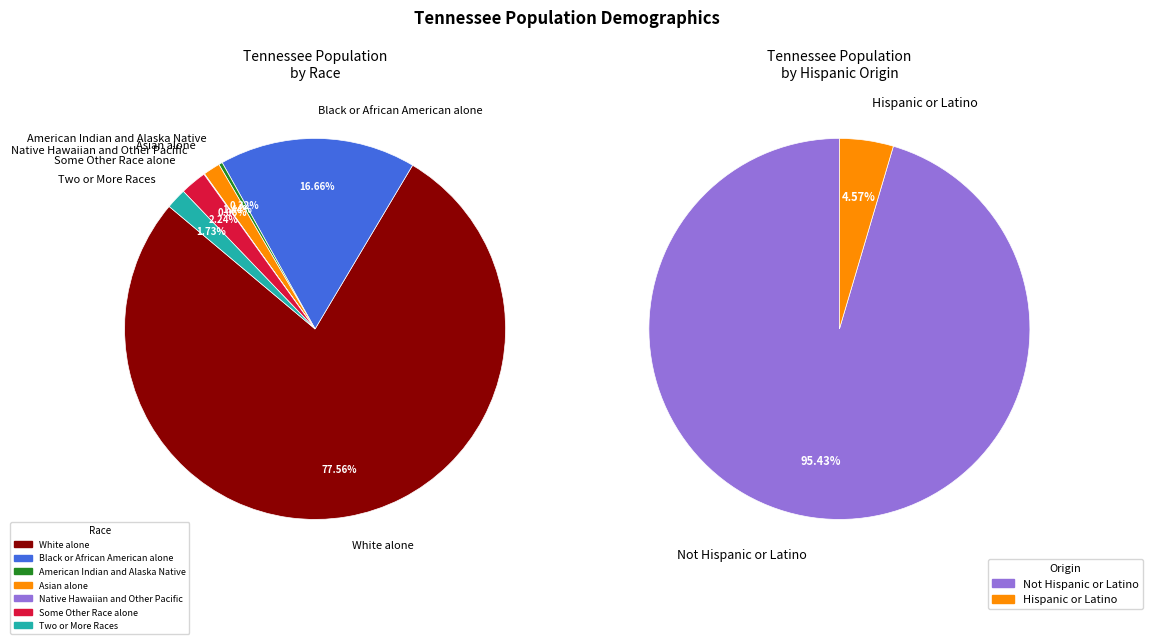

Count the number of slices in the pie.

7